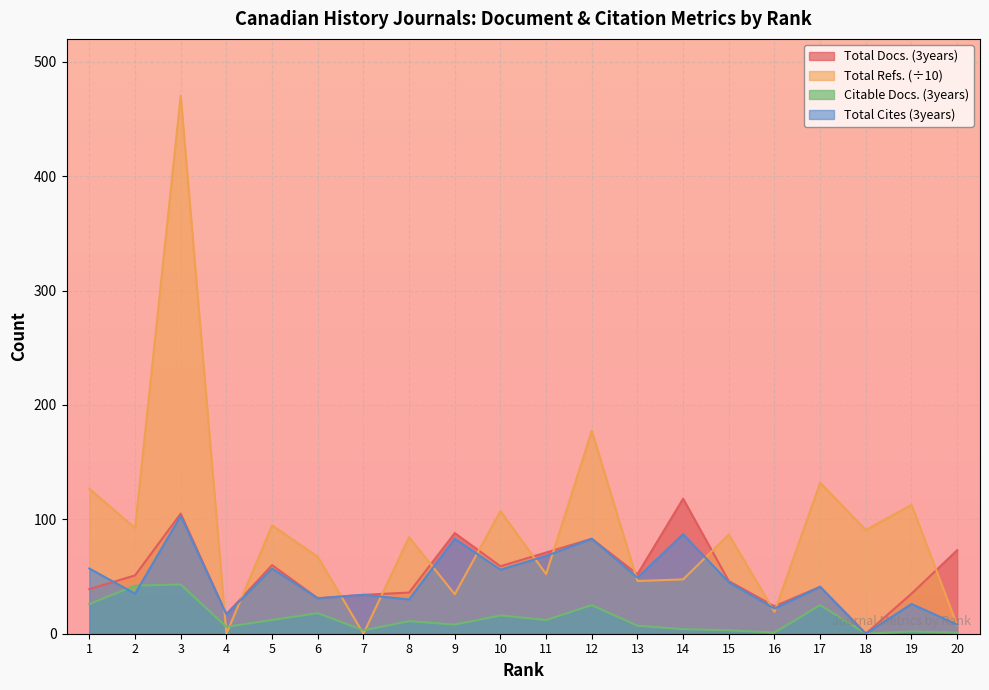

How many data points does each series have?

20